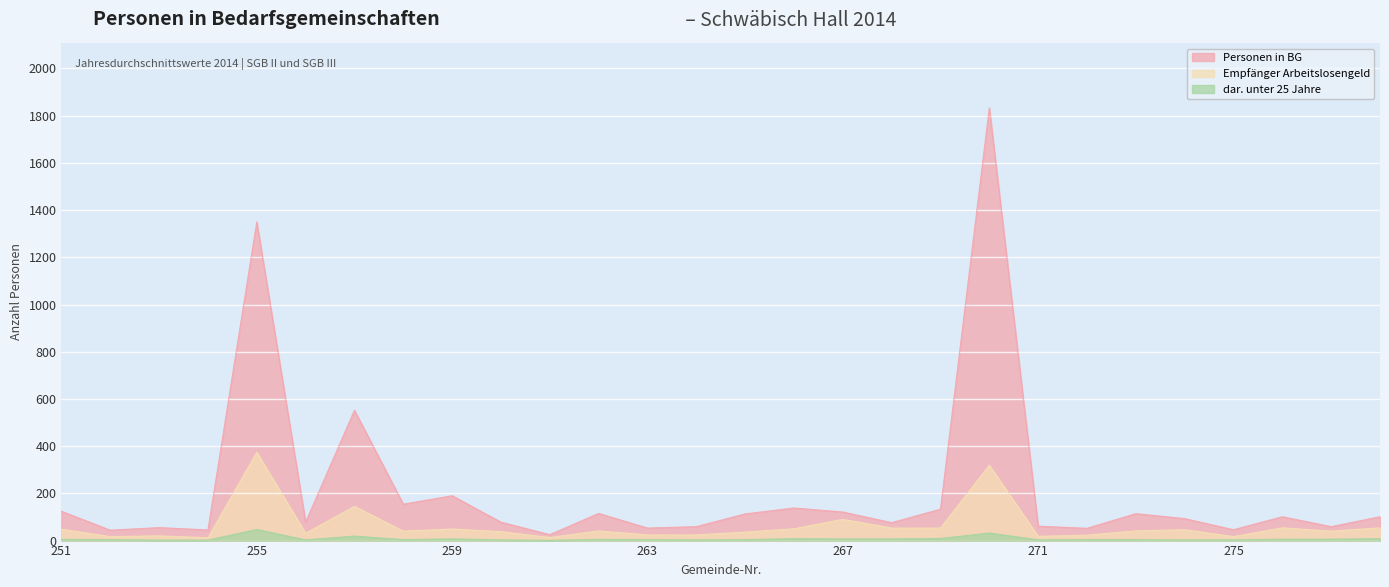

What is the total value across all series at 259?

246